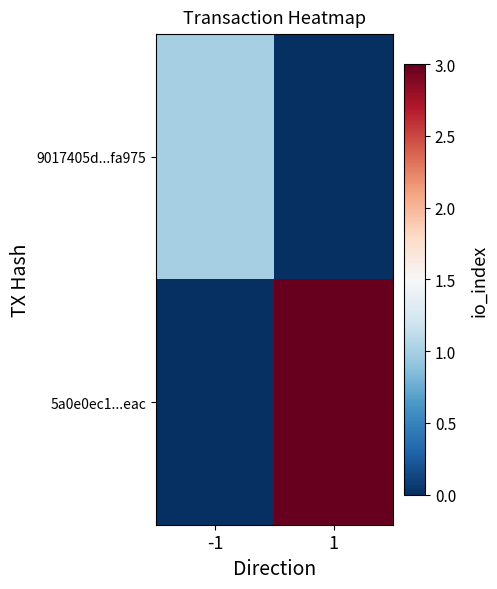

Reading left to right, list all the values displayed in this chart.

9017405d...fa975: -1=1	1=0
5a0e0ec1...eac: -1=0	1=3